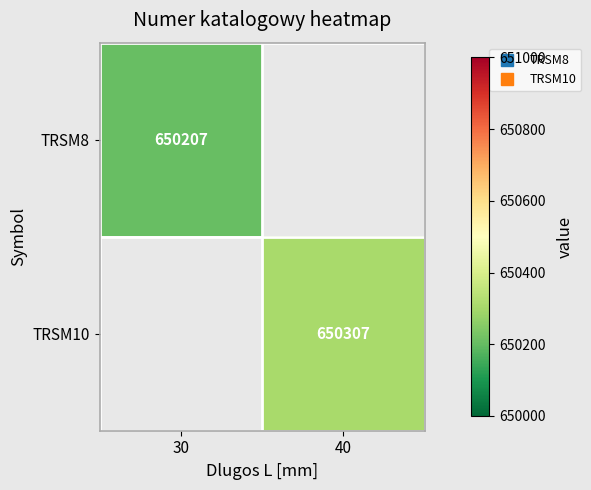

Between 40 and 30, which is larger?

30